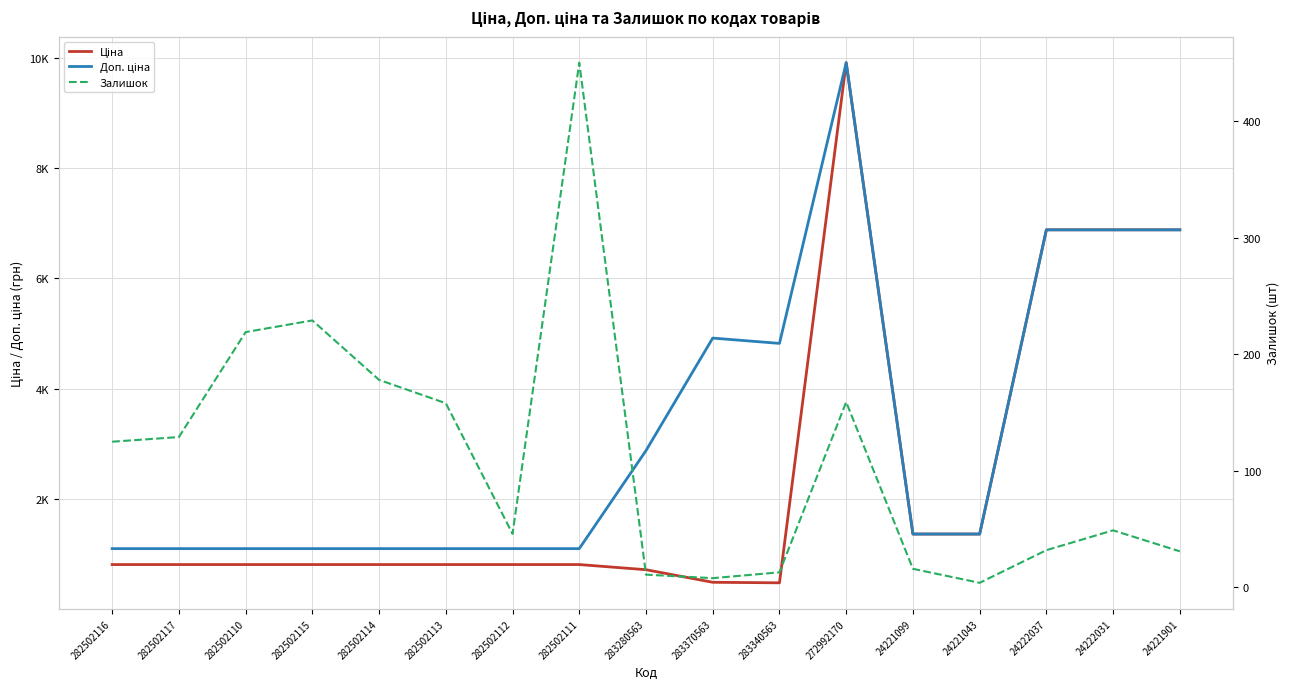

At which label does Ціна reach its peak?

272992170